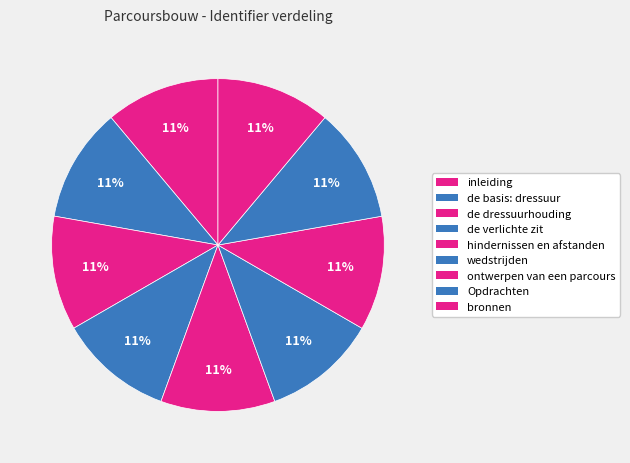

To the nearest percent, what portion does hindernissen en afstanden represent?

11%